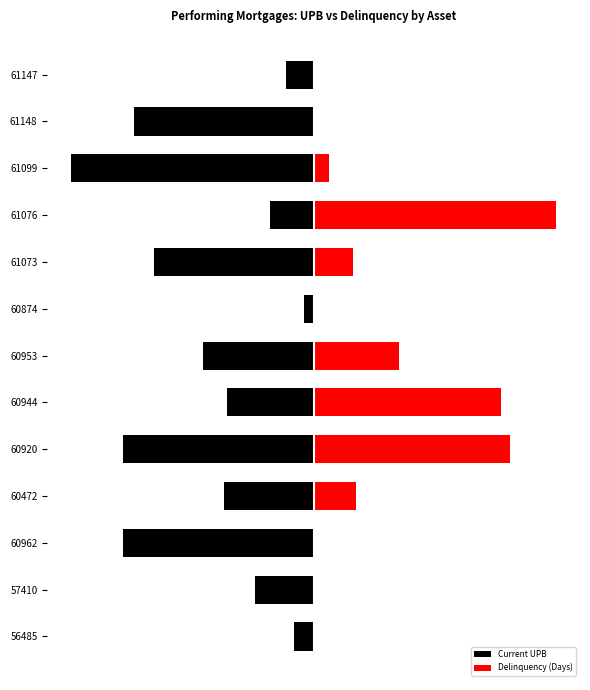

True or false: Delinquency (Days) has a value of 25.0 at 60472.

True